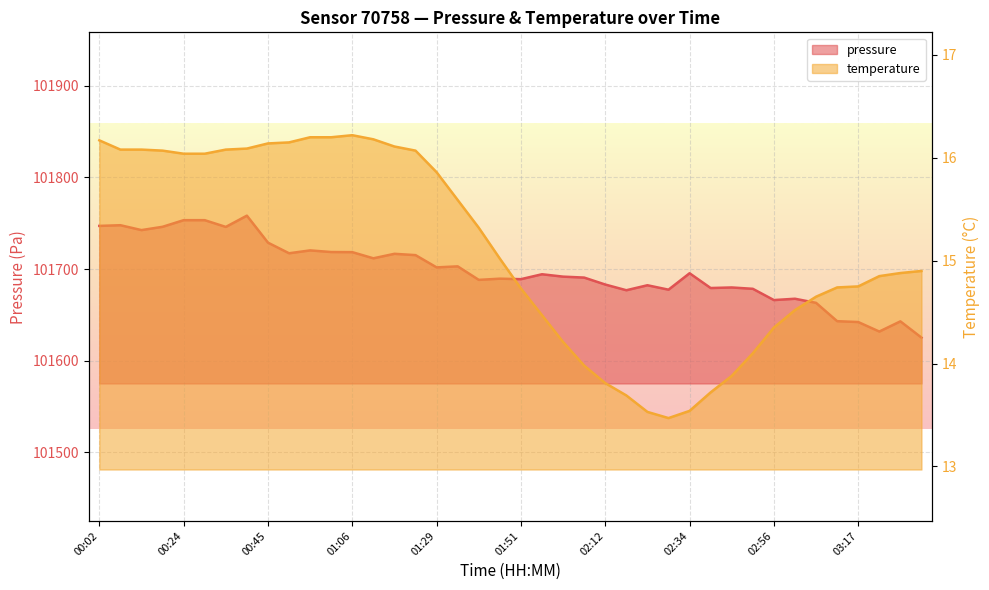

What is the label of the 31st point from the left?

02:45